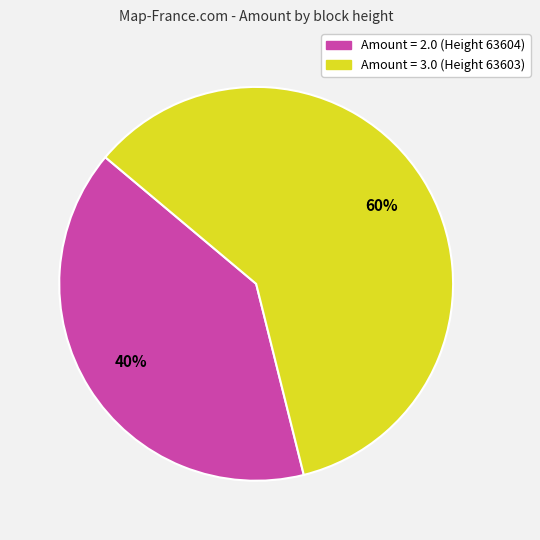

What is the smallest slice in the pie chart?

Amount = 2.0 (Height 63604)